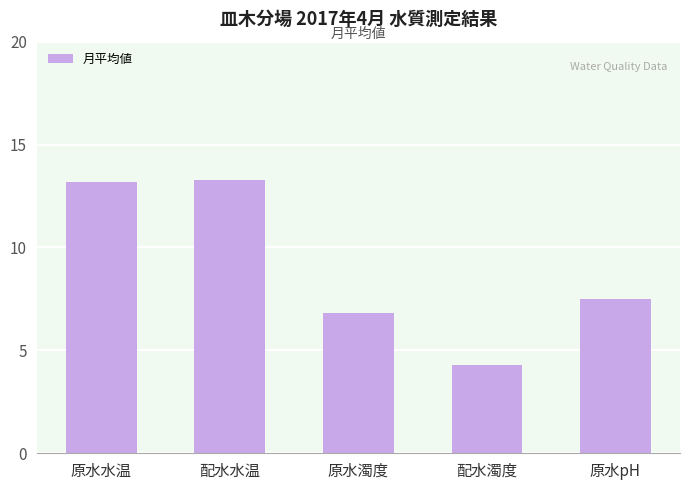

Reading left to right, transcribe all the data shown in this chart.

原水水温=13.2	配水水温=13.3	原水濁度=6.8	配水濁度=4.3	原水pH=7.5